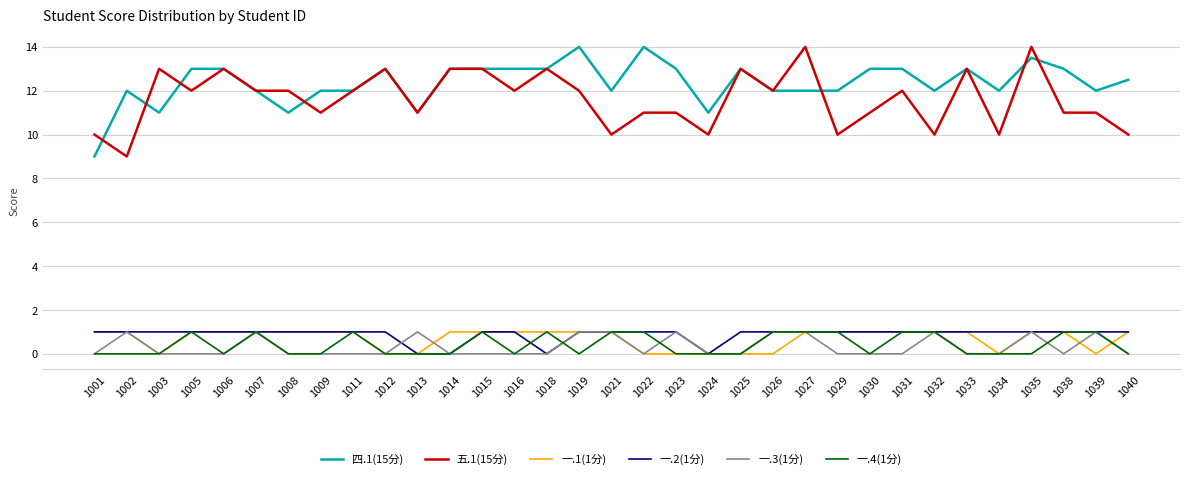

What is the difference between the highest and lowest values at 1018?

13.0